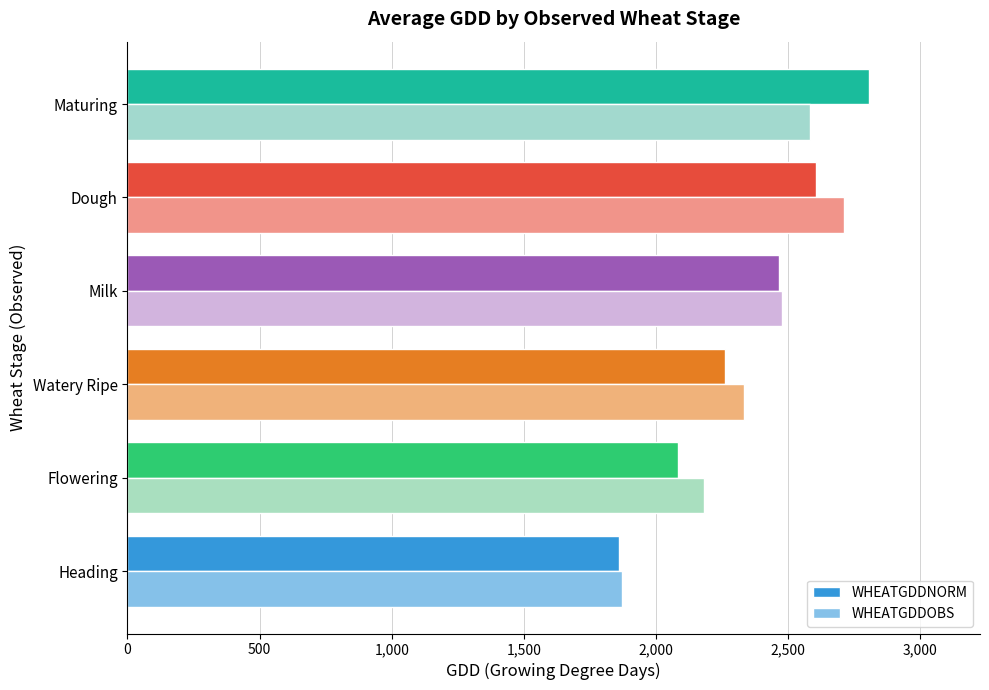

List the labels in order of WHEATGDDOBS value, largest first.

Dough, Maturing, Milk, Watery Ripe, Flowering, Heading